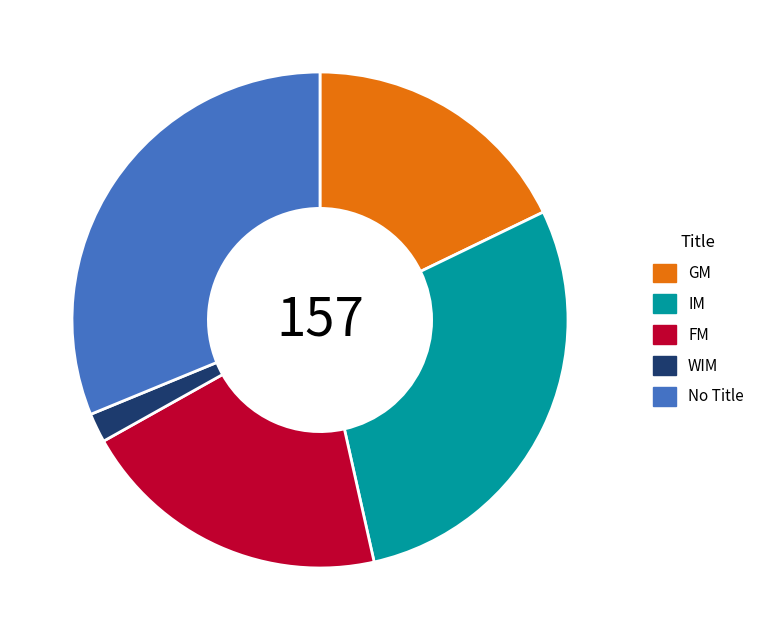

Which has a higher value, No Title or WIM?

No Title